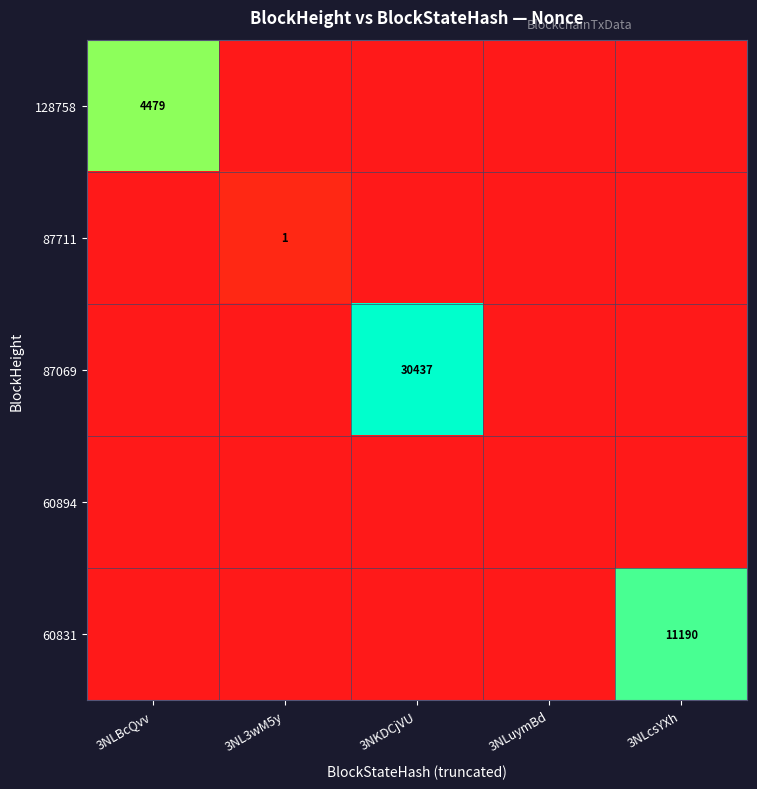

Is it true that 87069 equals 13396 at 3NKDCjVU?

False